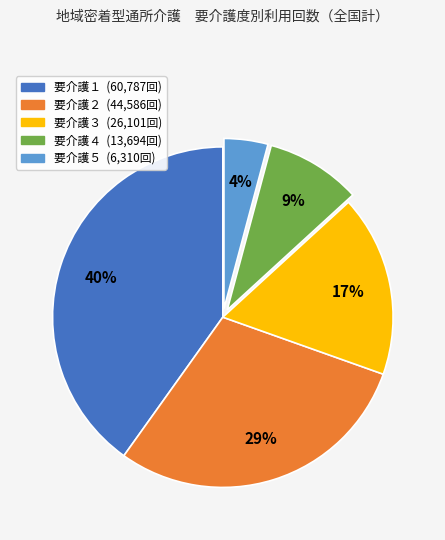

Does any single category account for the majority?

No